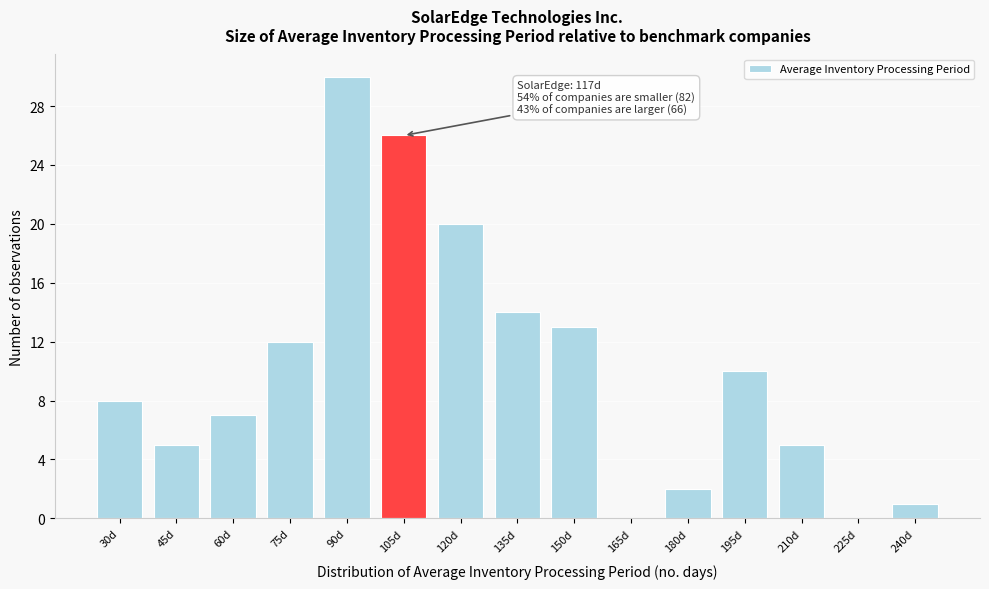

Reading left to right, list all the values displayed in this chart.

30d=8	45d=5	60d=7	75d=12	90d=30	105d=26	120d=20	135d=14	150d=13	165d=0	180d=2	195d=10	210d=5	225d=0	240d=1